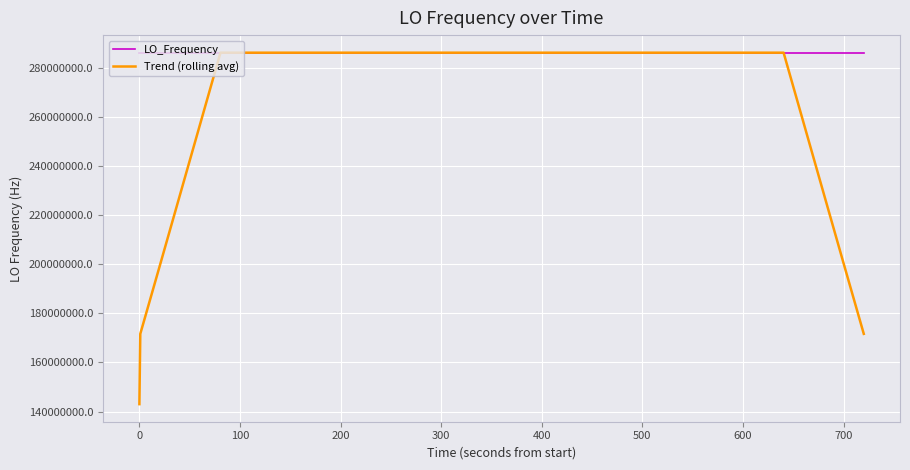

Rank the series by their average value, from lowest to highest.

Trend (rolling avg), LO_Frequency